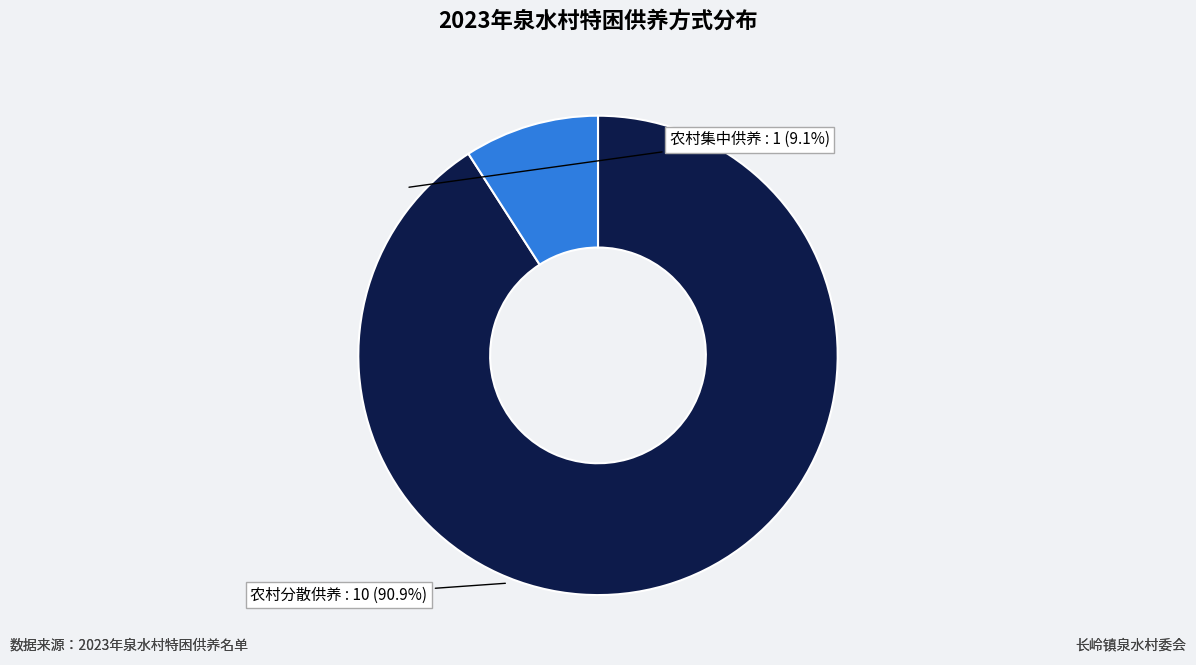

Rank the categories by value from highest to lowest.

农村分散供养, 农村集中供养